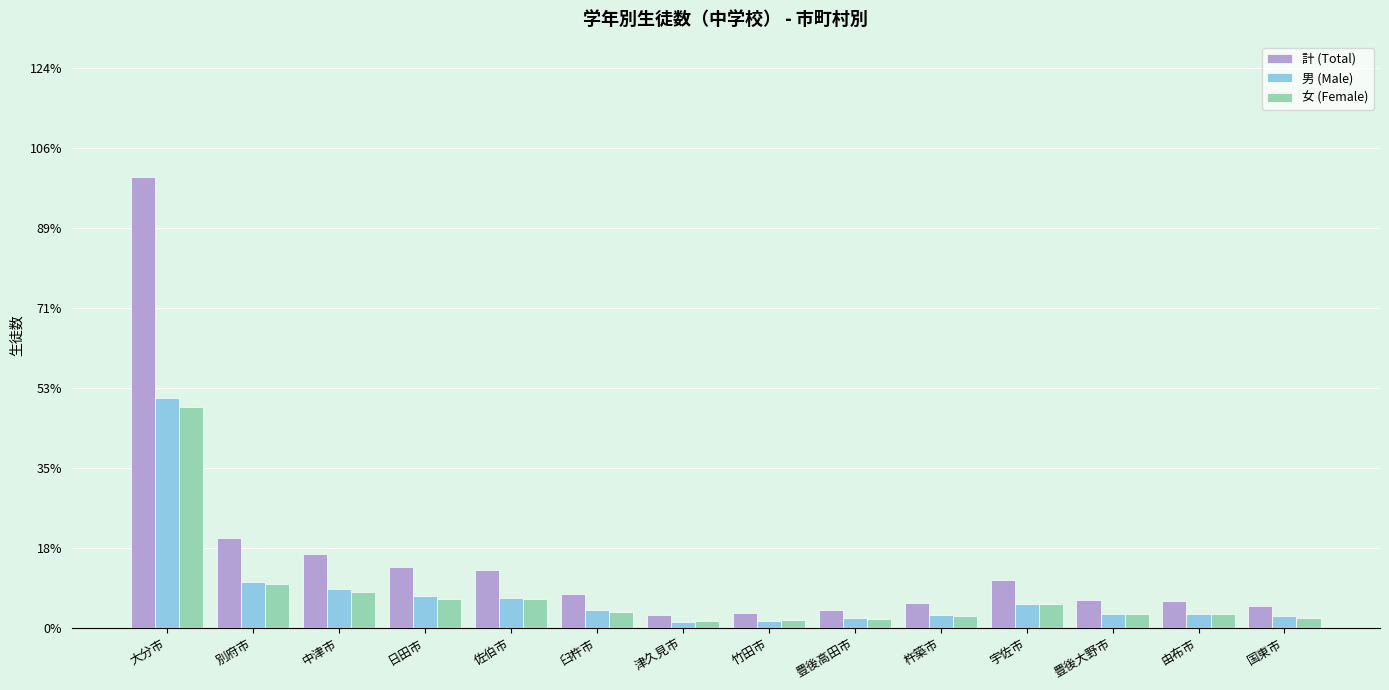

What is the maximum value for 女 (Female)?

6906